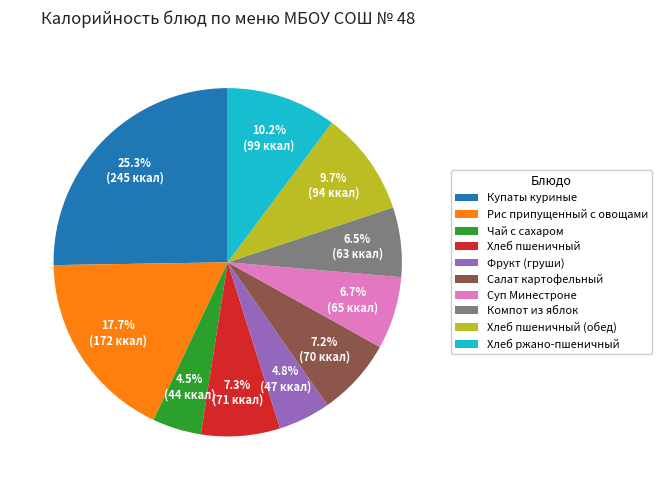

What percentage is the Хлеб пшеничный slice, to the nearest percent?

7%